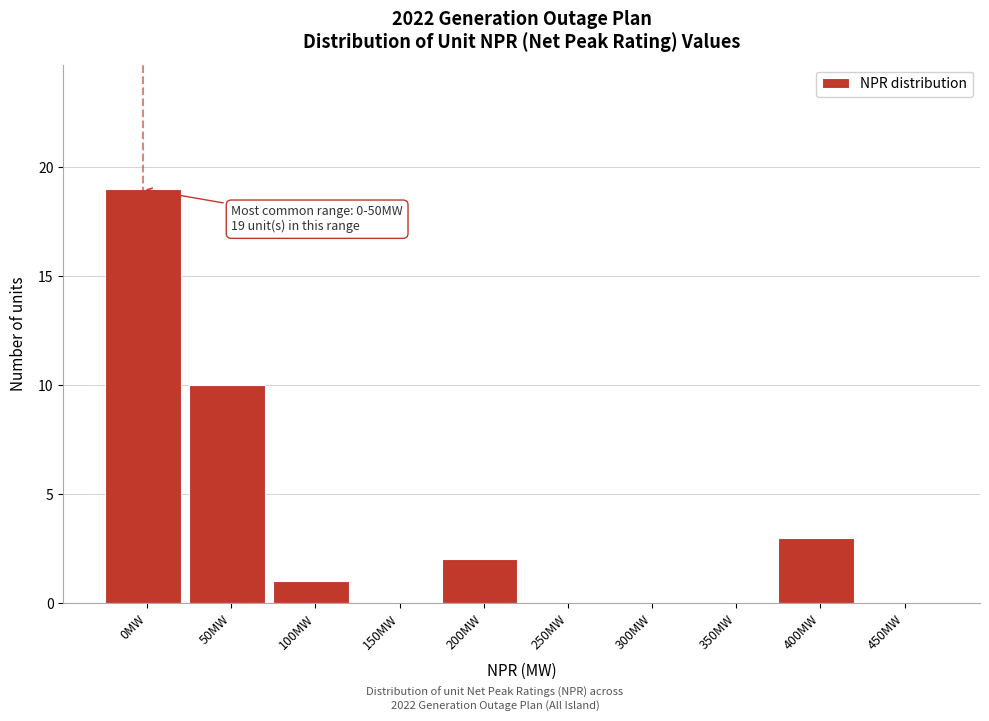

Reading left to right, transcribe all the data shown in this chart.

0MW=19	50MW=10	100MW=1	150MW=0	200MW=2	250MW=0	300MW=0	350MW=0	400MW=3	450MW=0